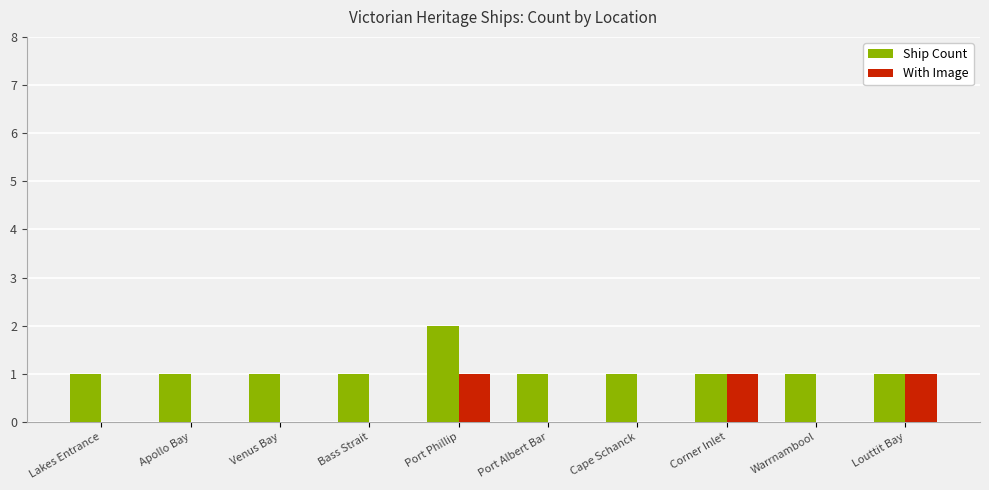

What is the total value across all series at Port Phillip?

3